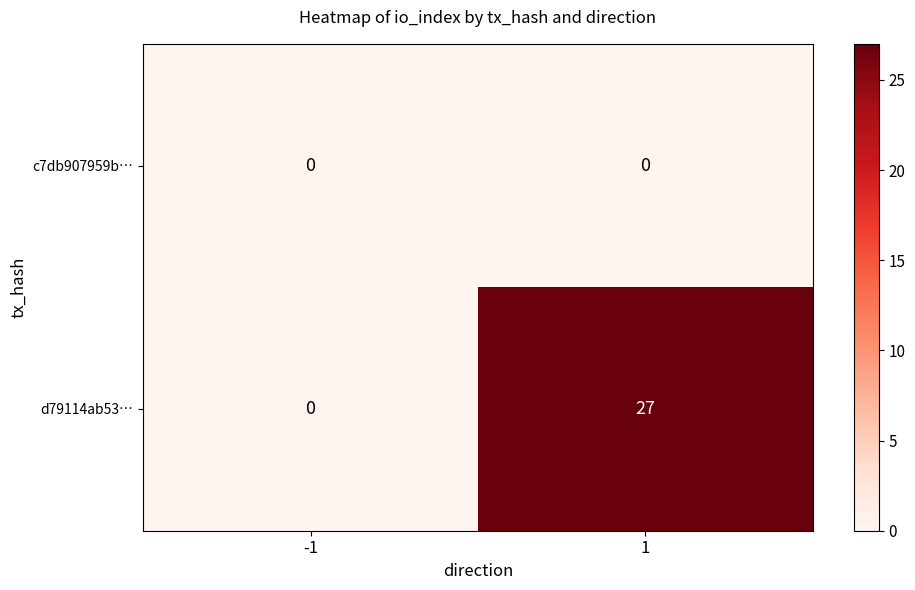

Is it true that d79114ab53… equals -16 at -1?

False